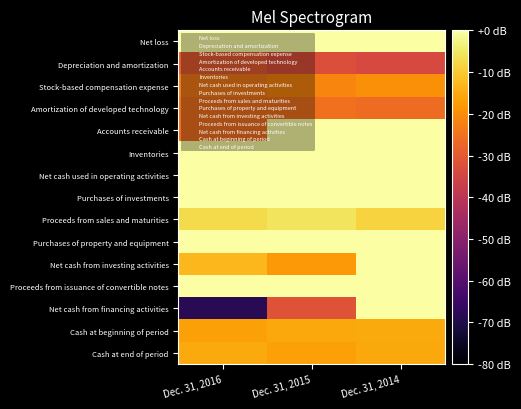

What is the difference between the highest and lowest values at Dec. 31, 2016?

68.4